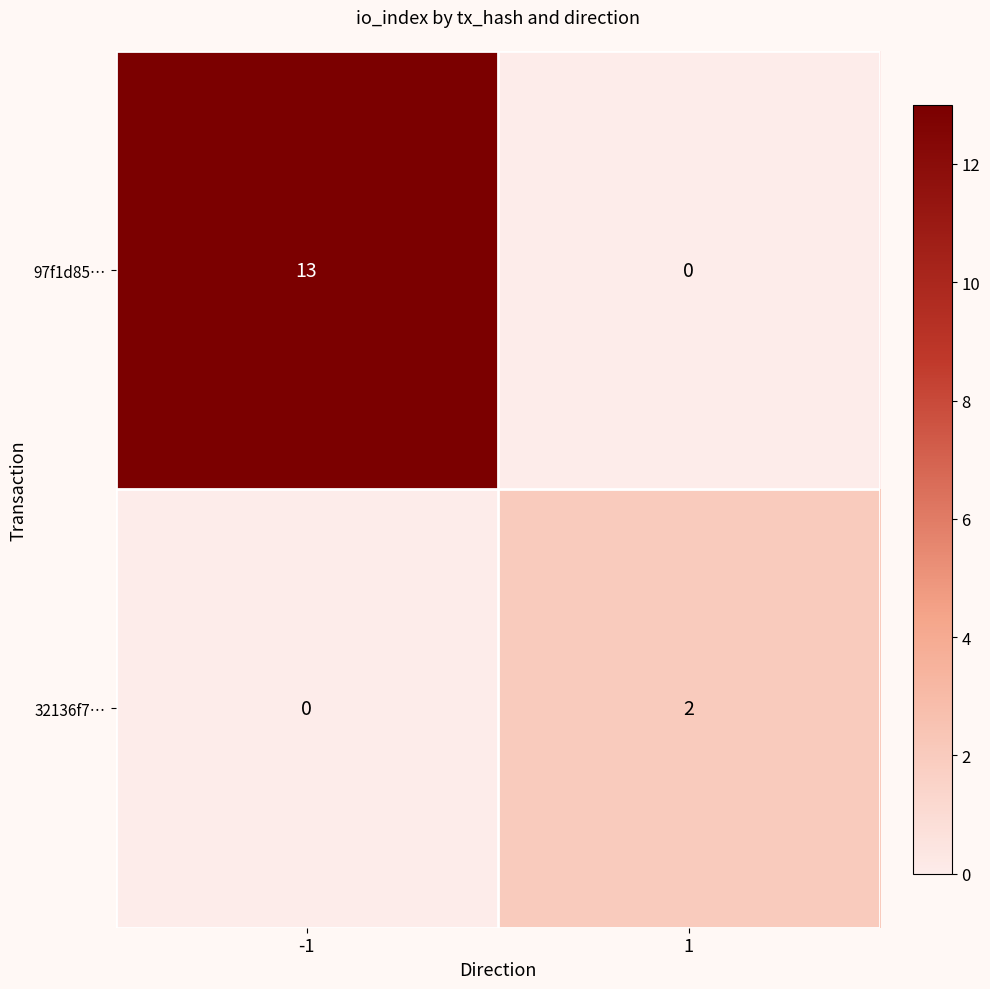

Which series has the largest range (max minus min)?

97f1d85…